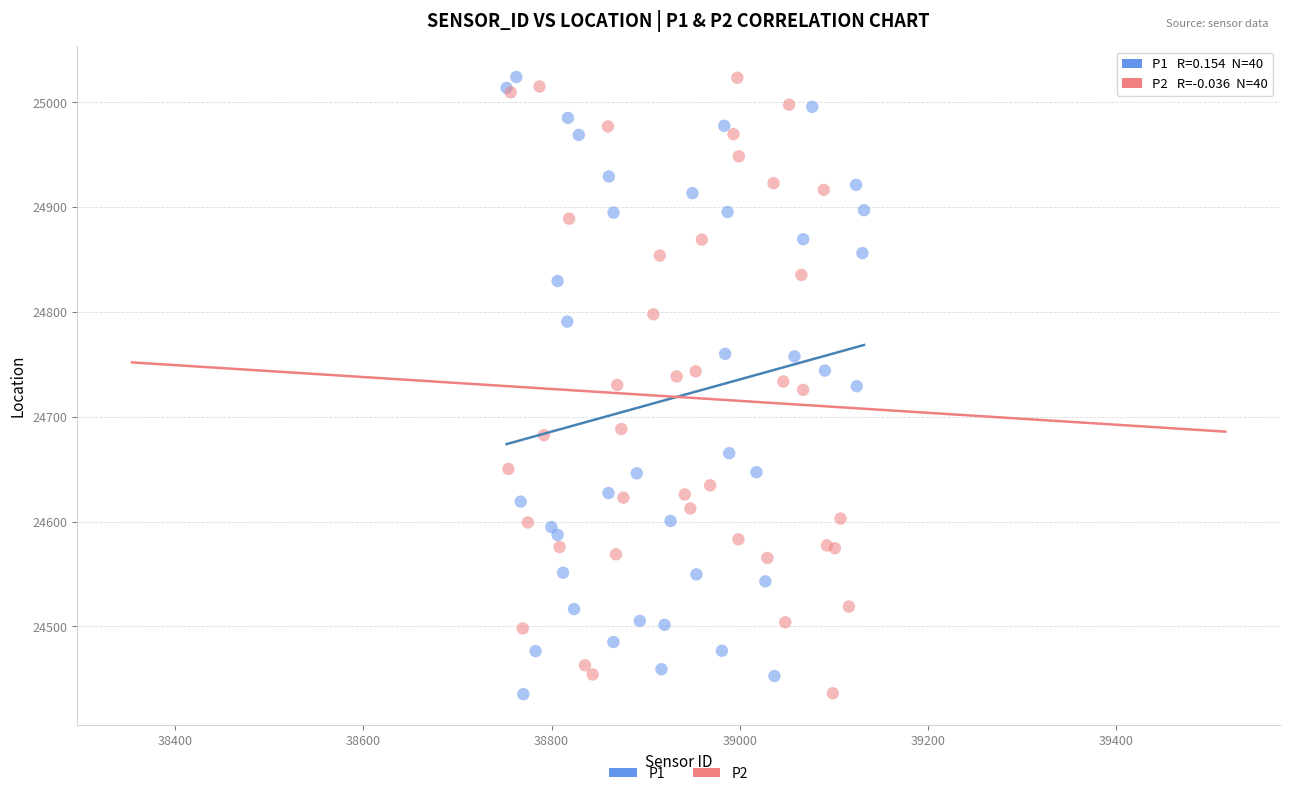

What are all the series names shown in the legend?

P1, P2